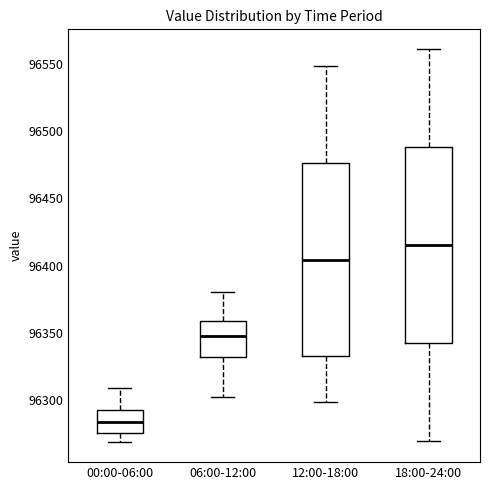

Where does the upper whisker of the box for 00:00-06:00 end on the y-axis? The values are not printed on the chart, so give them approximately, as read against the axis.

96310